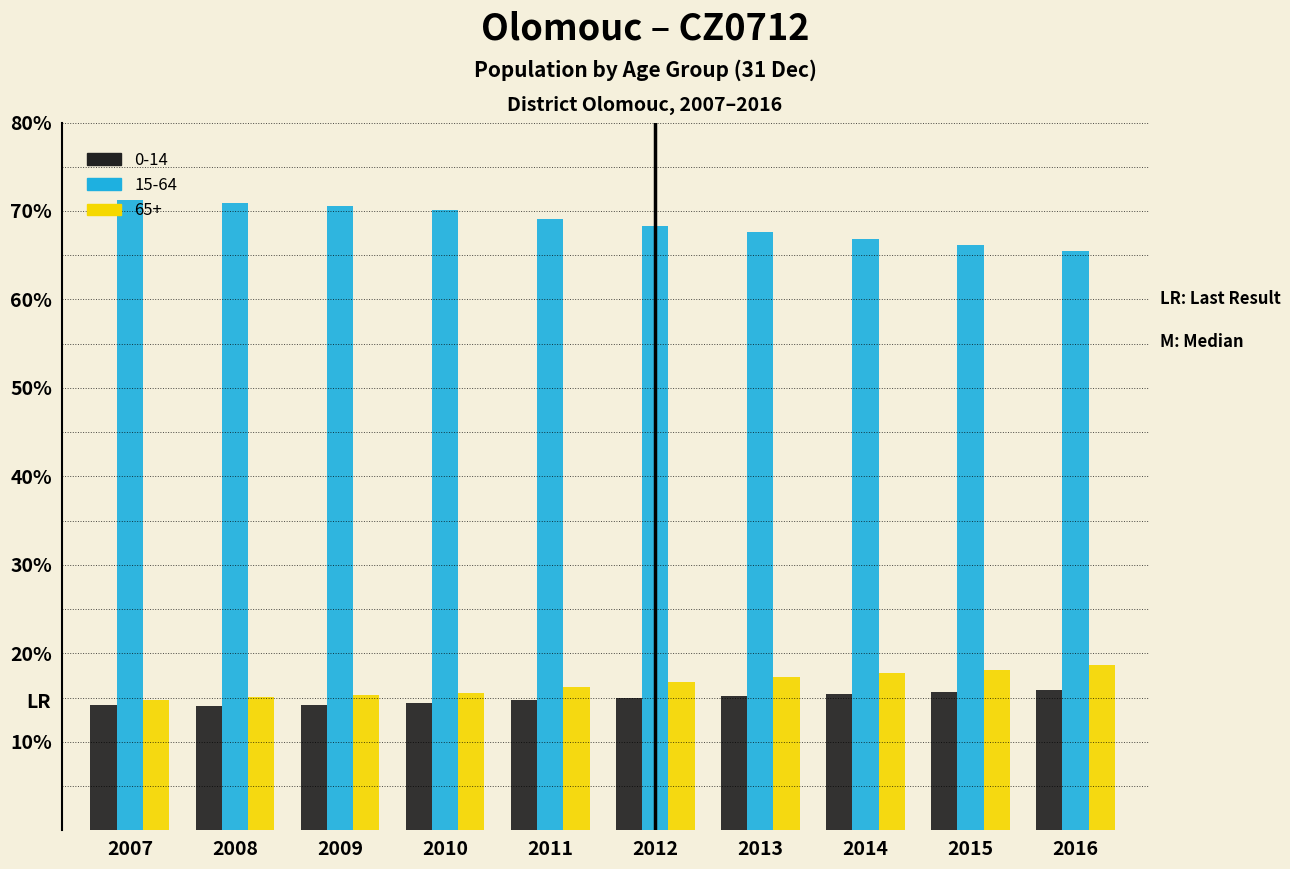

The value of 0-14 at 2008 is 14.0. True or false?

True